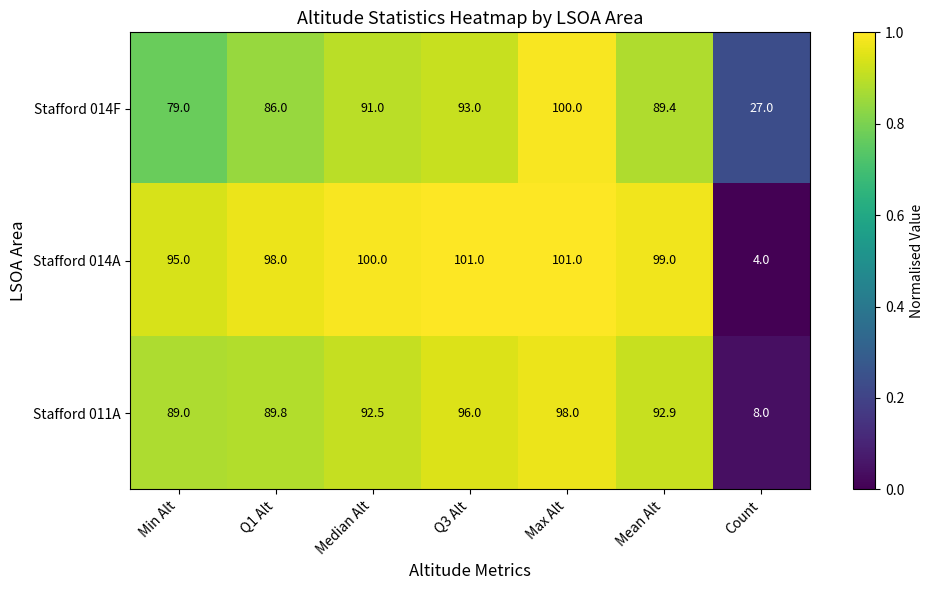

What is the lowest value of the Stafford 014F series?

27.0